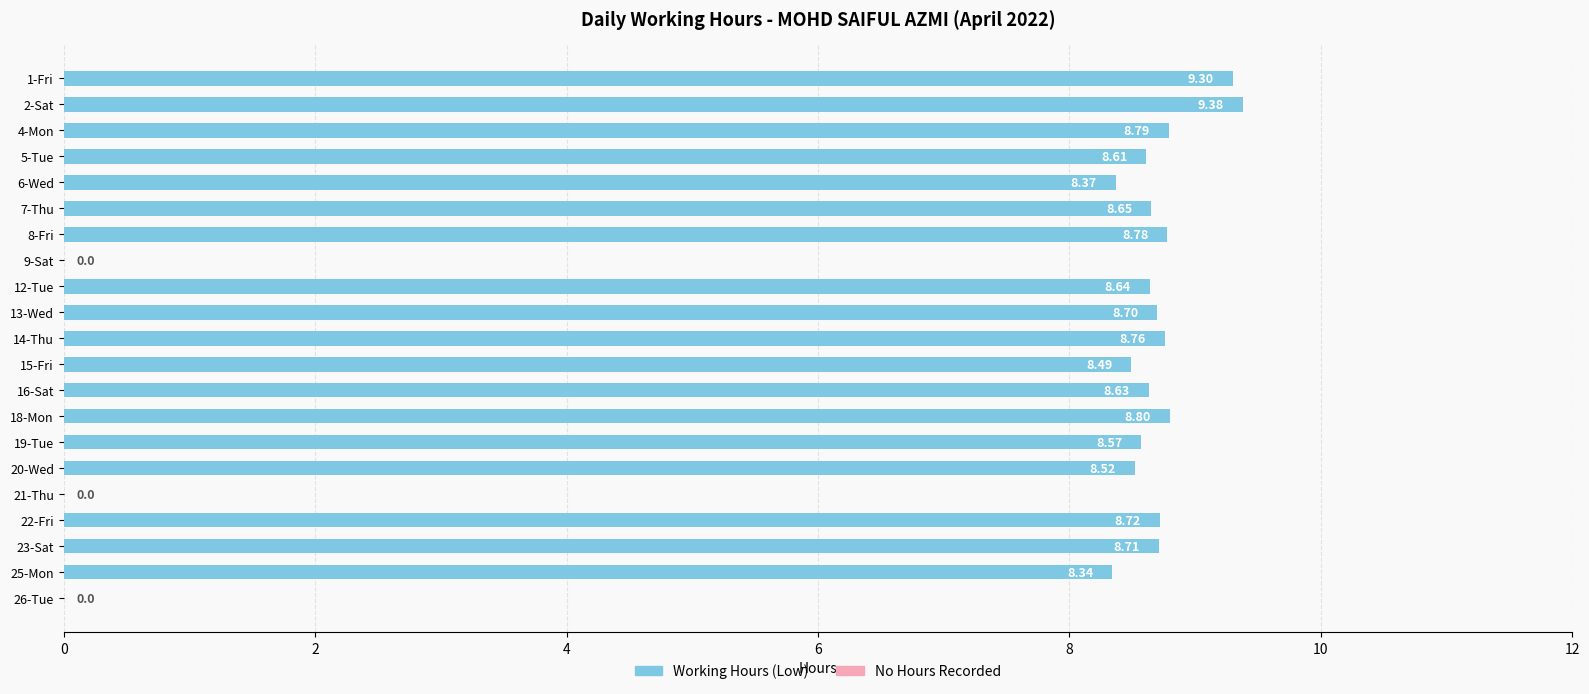

What is the sum of all values?

156.8